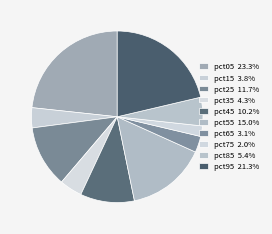

To the nearest percent, what is the average slice percentage?

10%